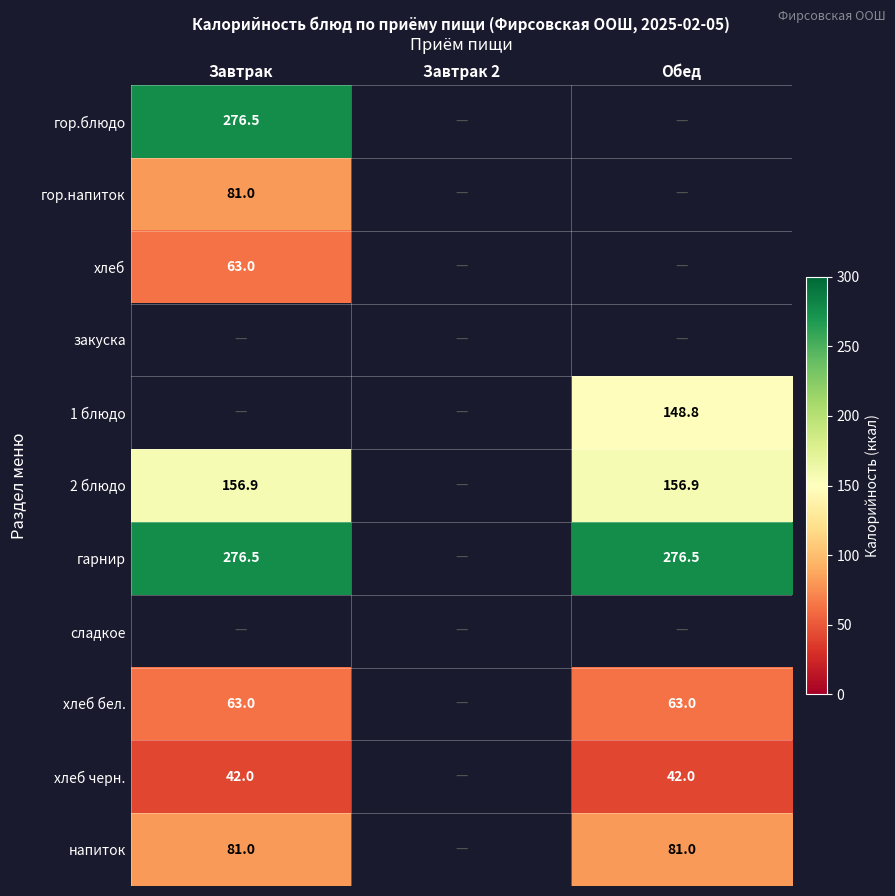

Is the value of гарнир at Завтрак greater than the value of напиток at Завтрак?

Yes